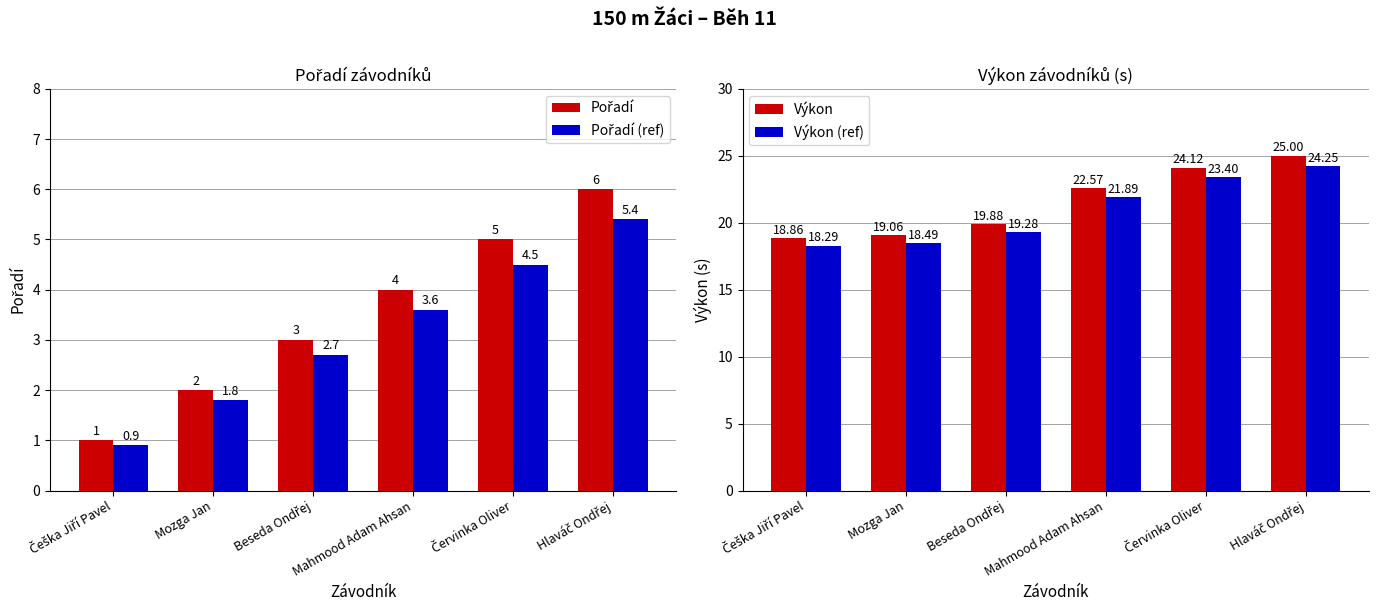

Reading left to right, list all the values displayed in this chart.

Pořadí: 1.0	2.0	3.0	4.0	5.0	6.0
Pořadí (ref): 0.9	1.8	2.7	3.6	4.5	5.4
Výkon: 18.9	19.1	19.9	22.6	24.1	25.0
Výkon (ref): 18.3	18.5	19.3	21.9	23.4	24.2